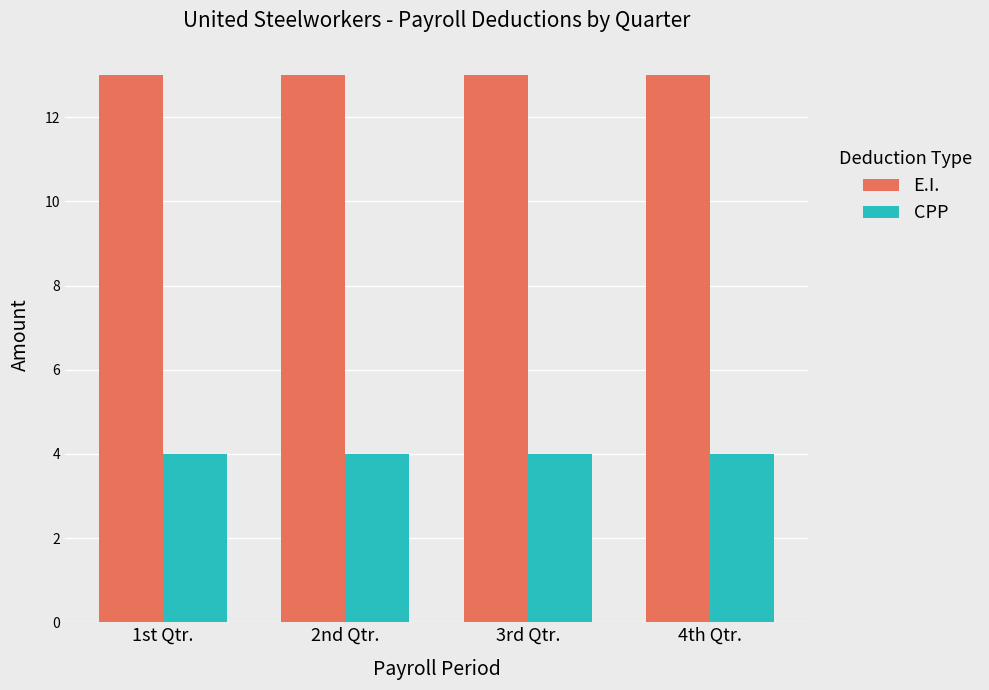

What is the sum of all E.I. values?

52